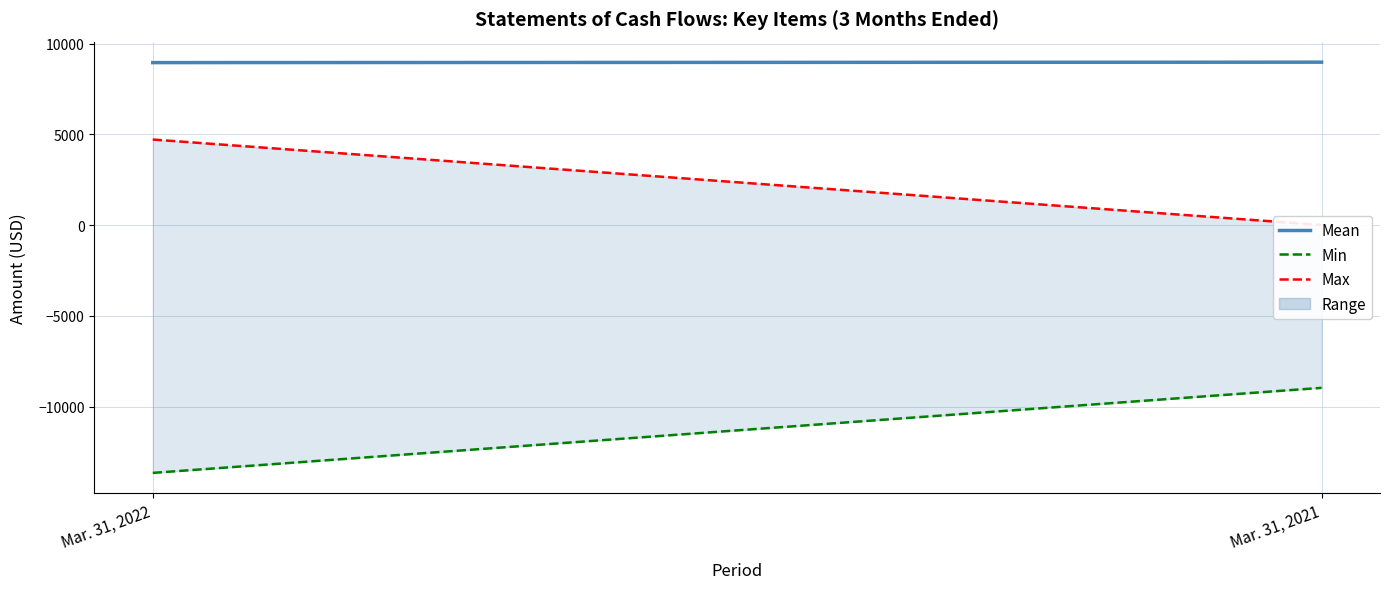

How many values in the Max series are below 4710?

1